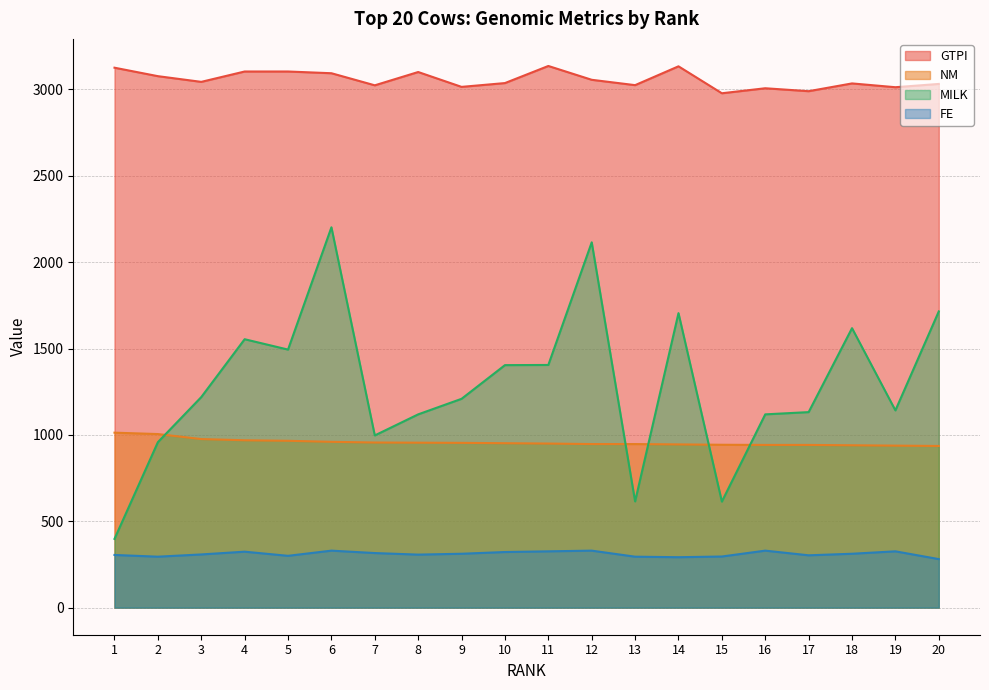

What is the sum of all GTPI values?

61132